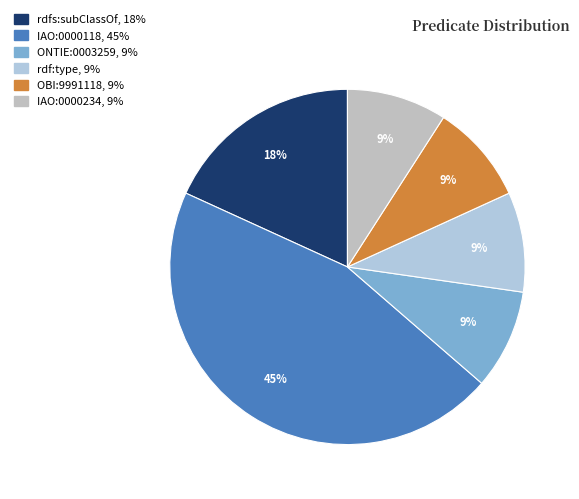

What percentage do ONTIE:0003259 and rdf:type together represent?

18.2%